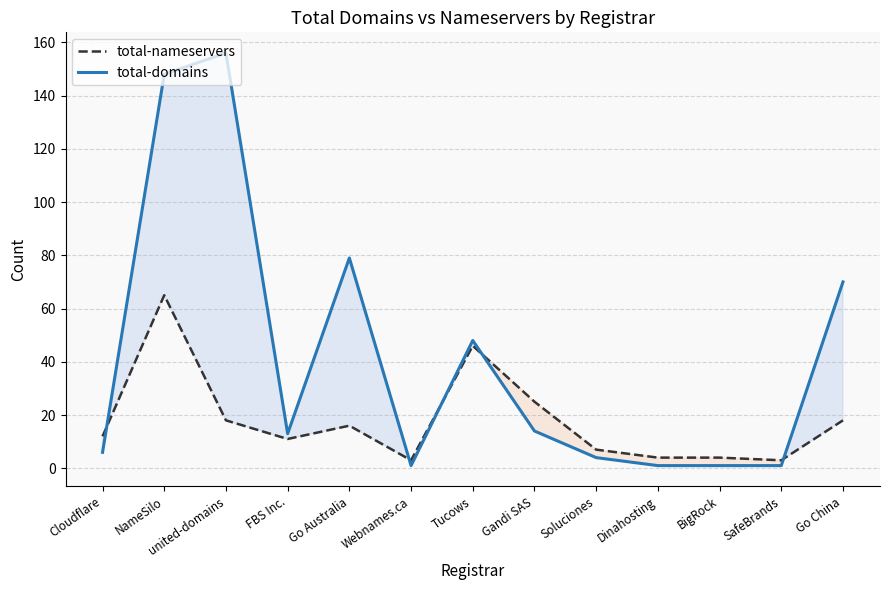

Is the value of total-nameservers at NameSilo greater than the value of total-domains at BigRock?

Yes